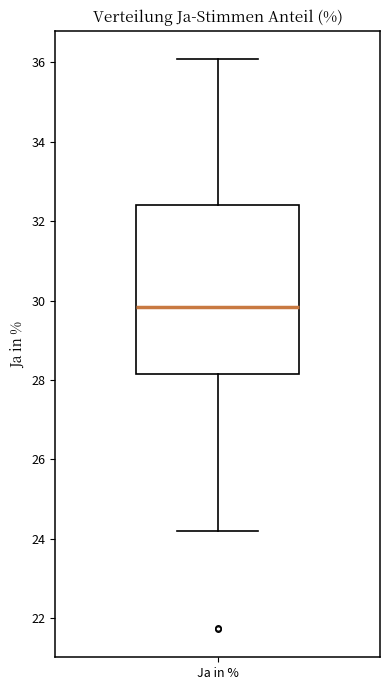

Where does the median line of the box for Ja in % sit on the y-axis? The values are not printed on the chart, so give them approximately, as read against the axis.

29.8